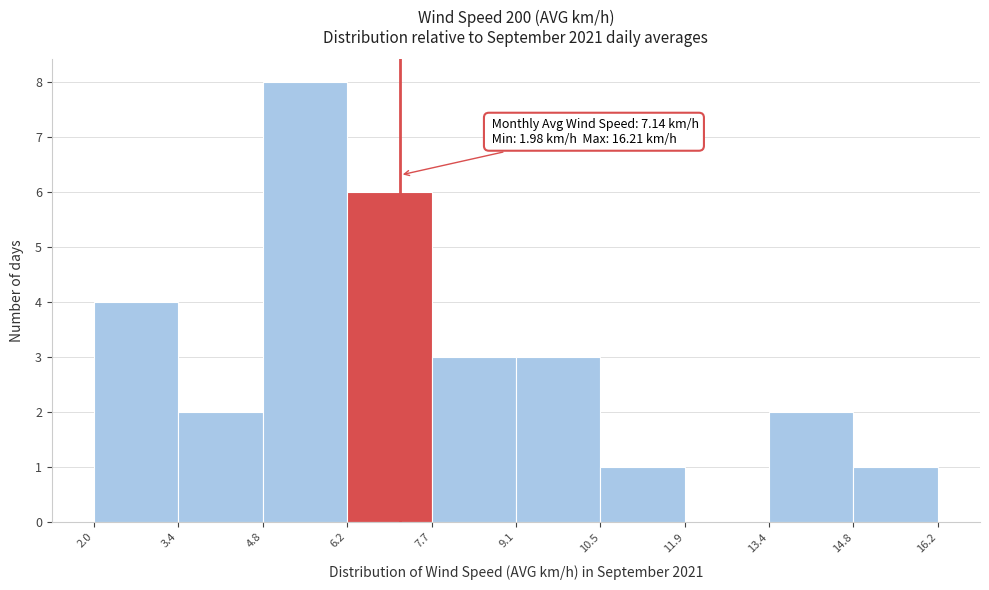

Over which range of the x-axis is the bar tallest?

4.8 to 6.2